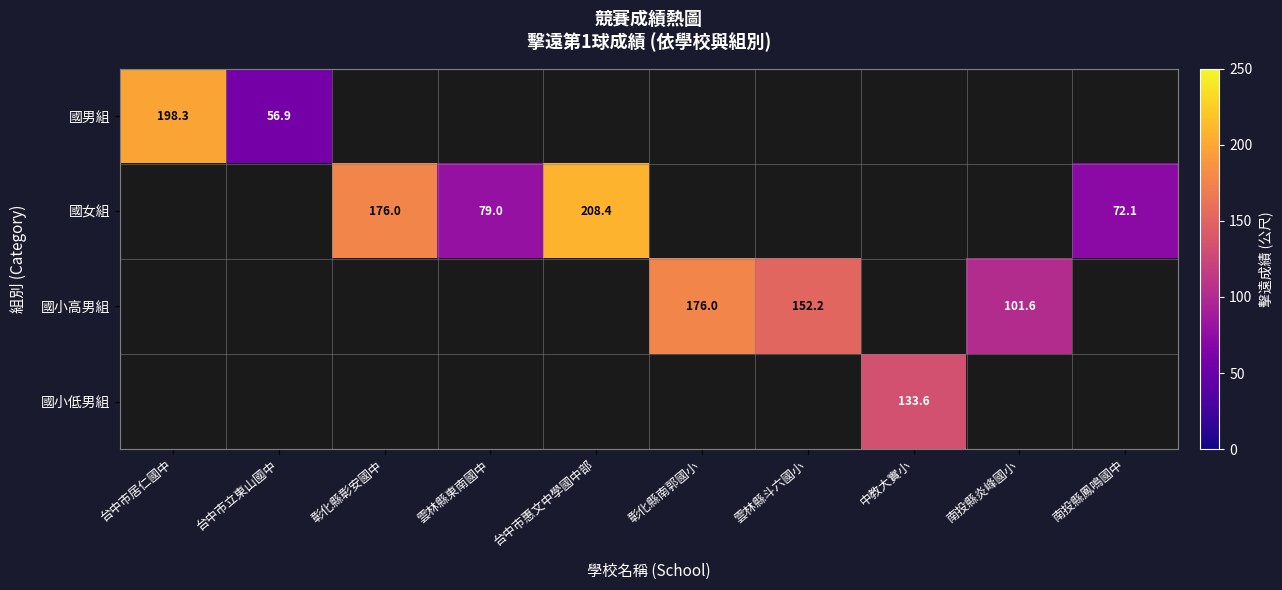

Is it true that 國女組 equals 31.4 at 南投縣鳳鳴國中?

False